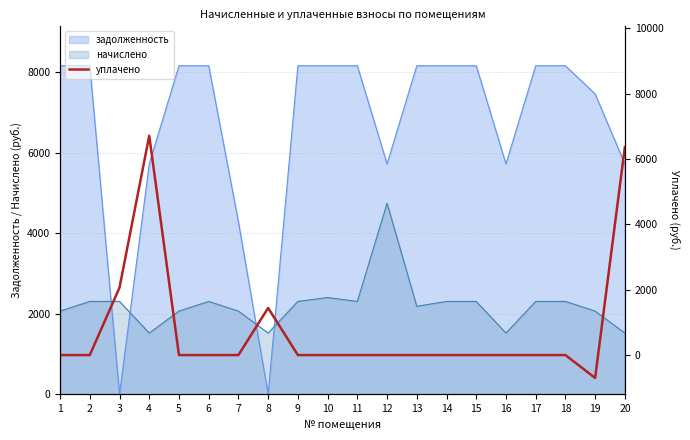

Is it true that the value at 19 is -1203.1?

False